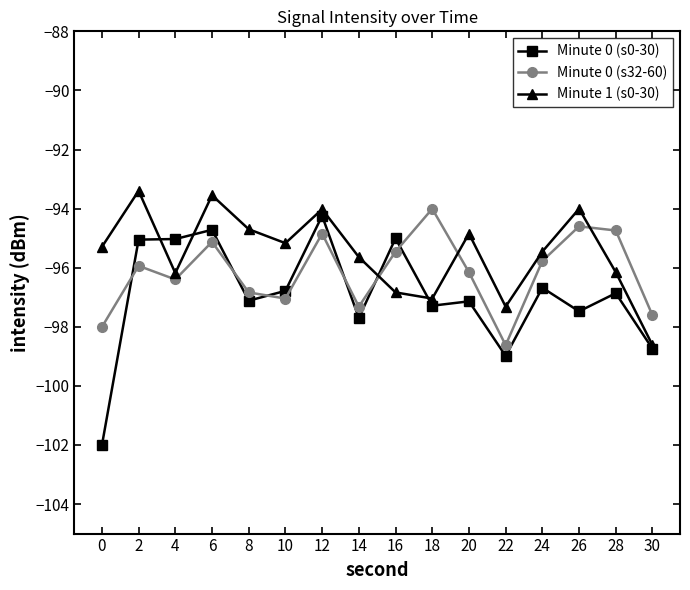

True or false: Minute 1 (s0-30) and Minute 0 (s32-60) intersect in this chart.

True